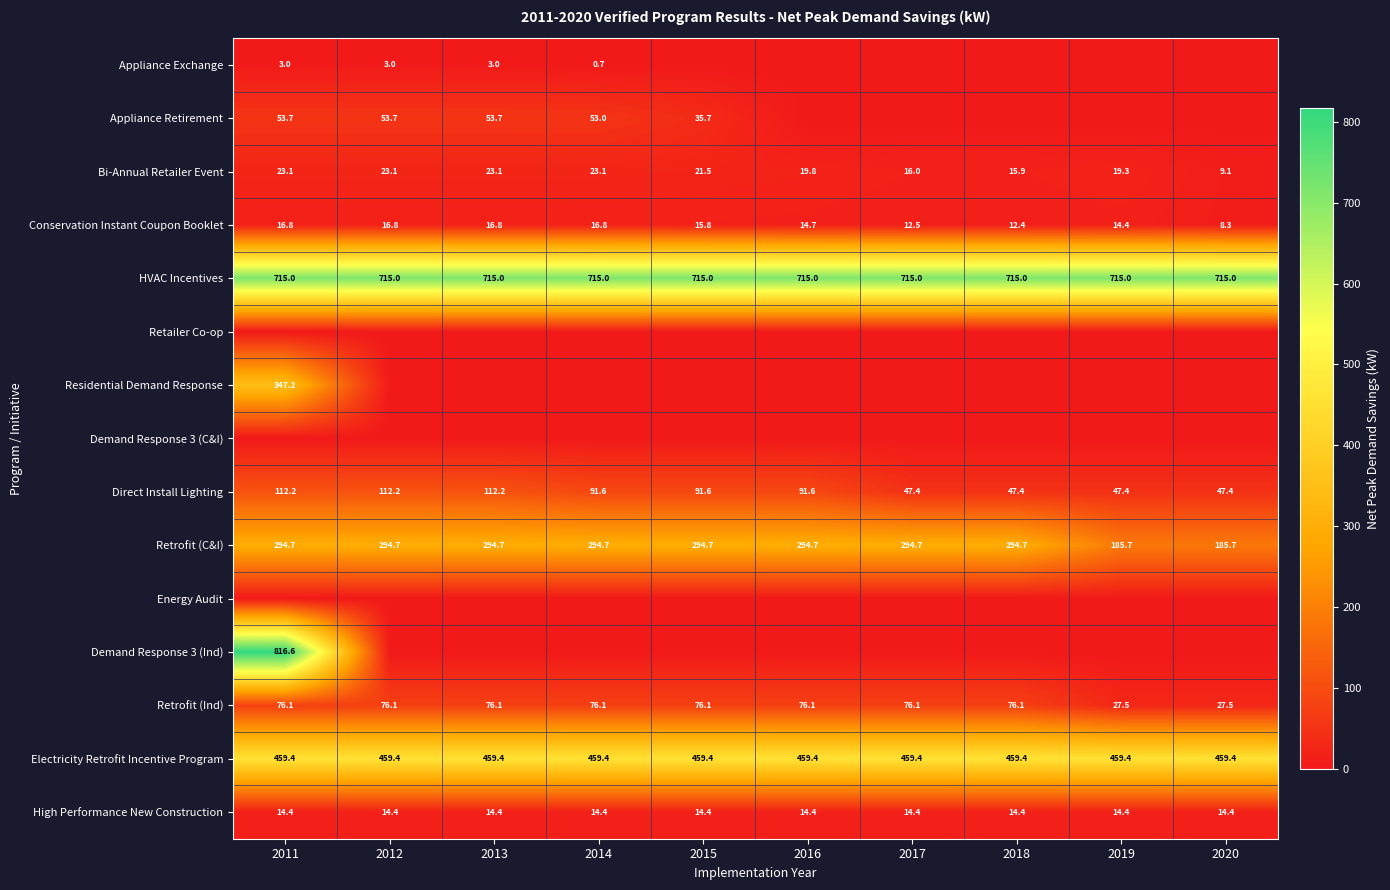

Is the value of Appliance Retirement at 2014 greater than the value of Electricity Retrofit Incentive Program at 2018?

No